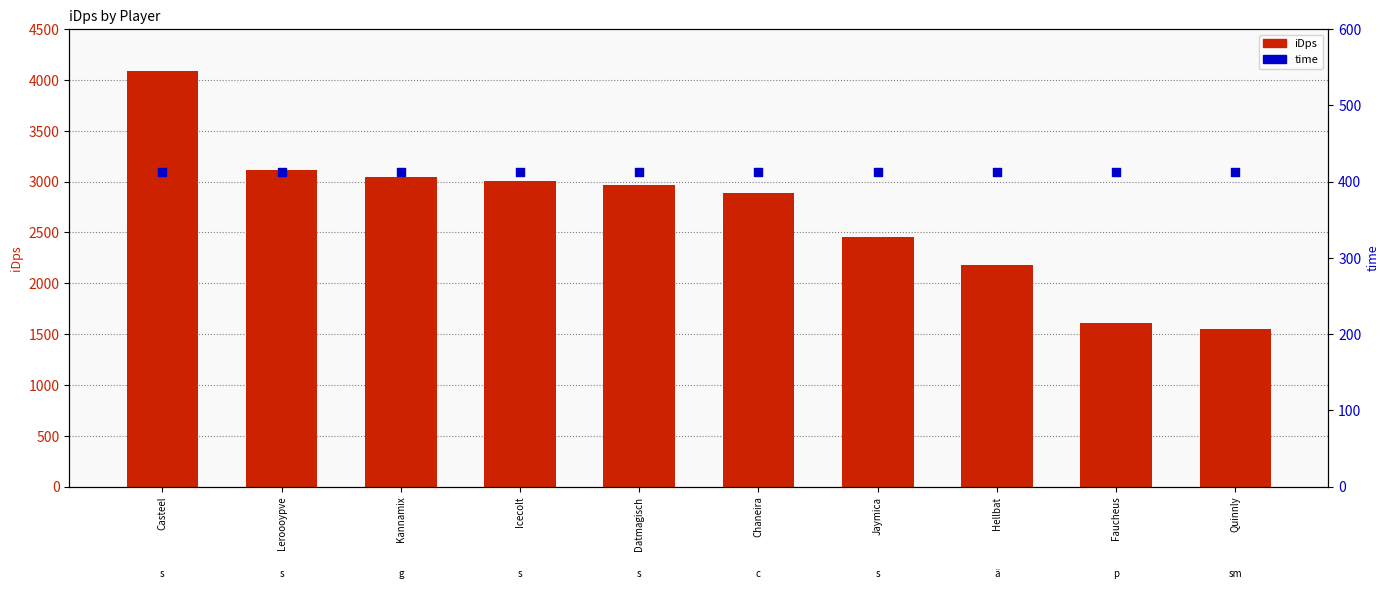

Which series has the widest spread of Y values?

iDps